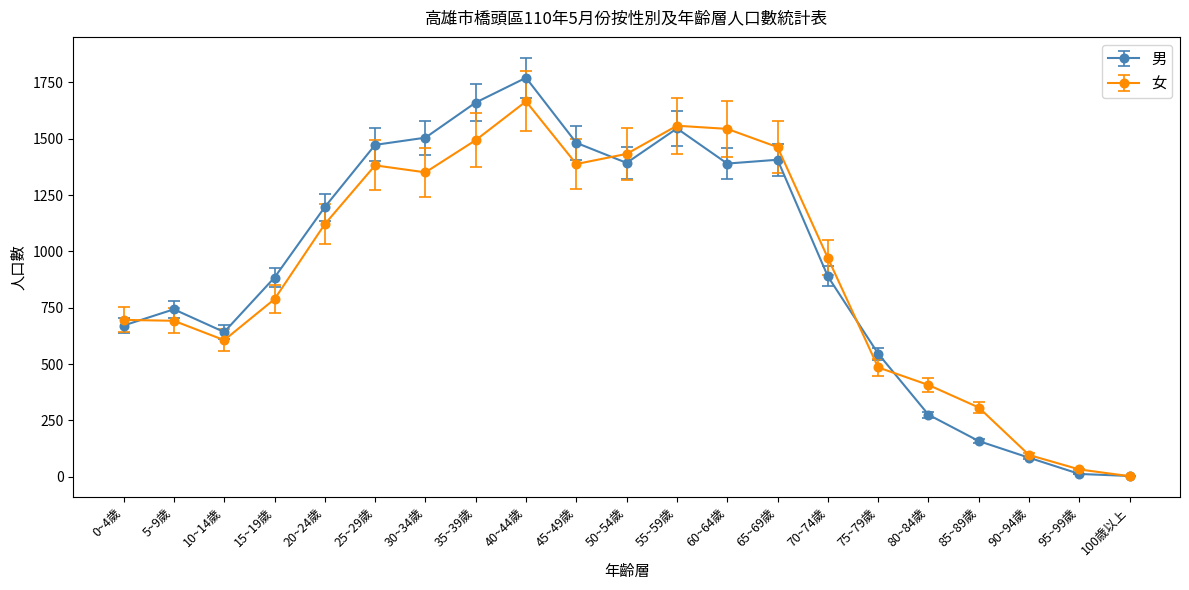

Which category has the highest value in the 男 series?

40~44歲